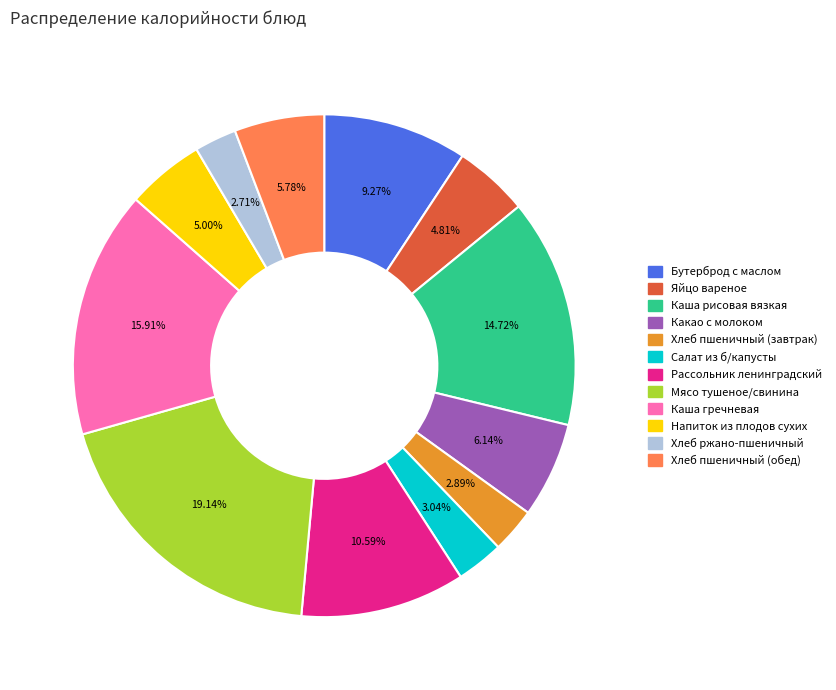

To the nearest percent, what portion does Хлеб ржано-пшеничный represent?

3%